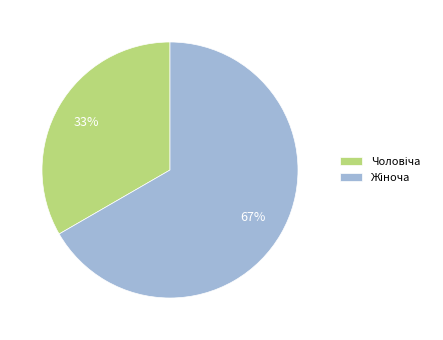

How many segments does this pie chart have?

2